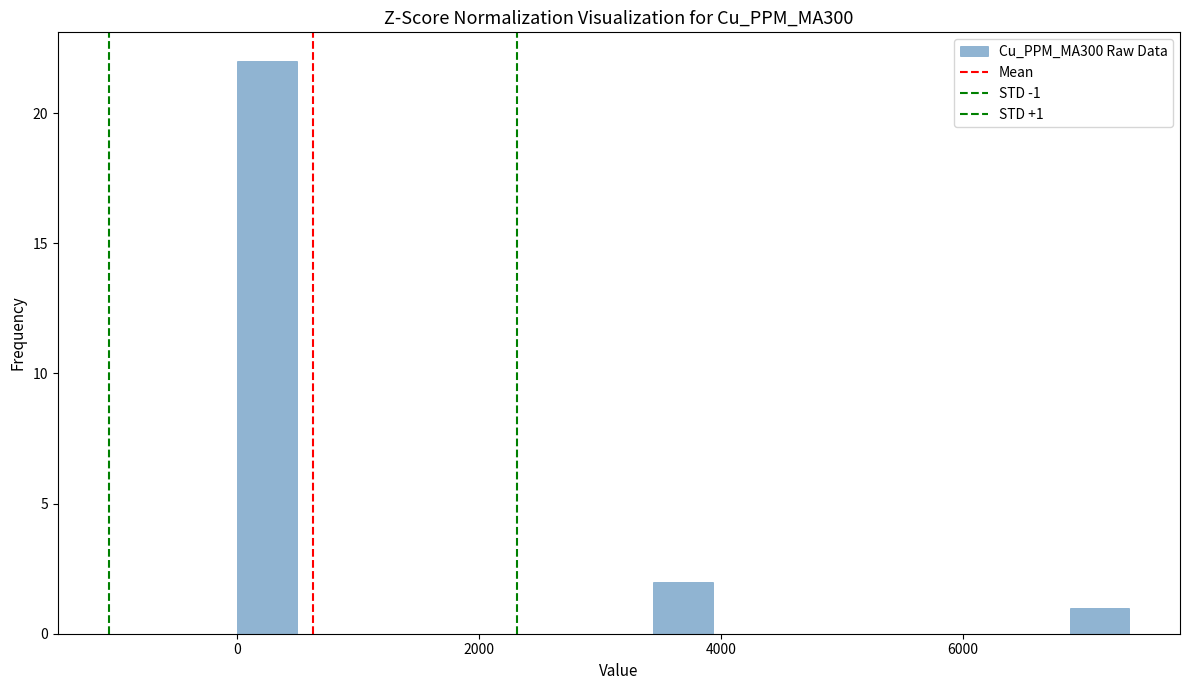

Read against the x-axis, roughly where is the centre of the tallest bar?

200